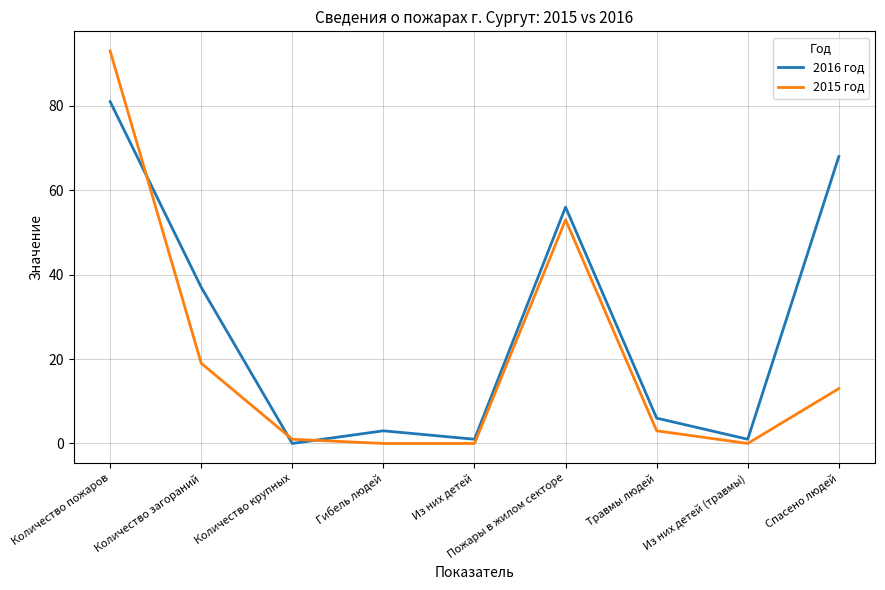

Where is 2015 год nearest to the value 46?

Пожары в жилом секторе